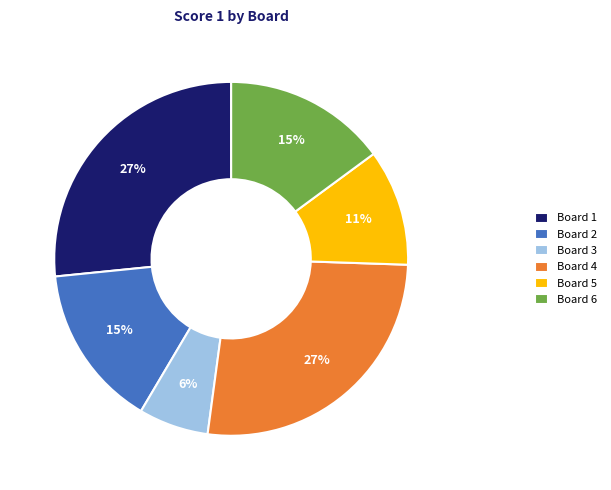

Is the sum of Board 4 and Board 3 greater than half?

No